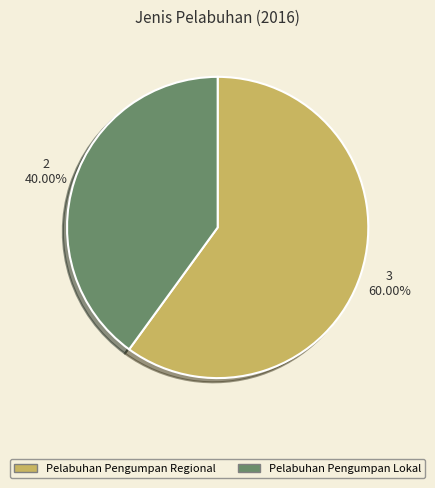

True or false: Pelabuhan Pengumpan Lokal accounts for 40% of the total.

True